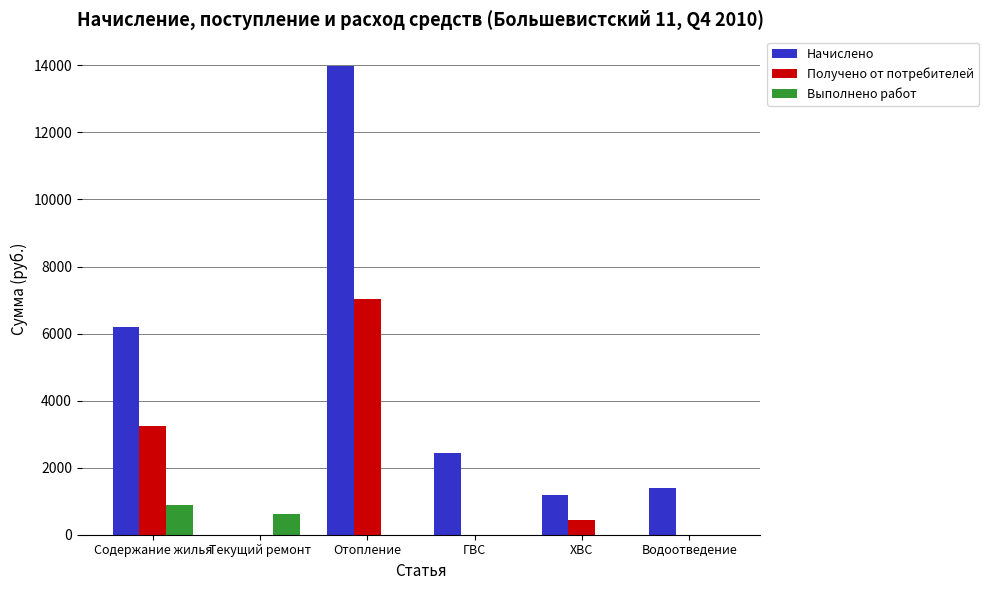

At which label does Получено от потребителей first exceed 429?

Содержание жилья